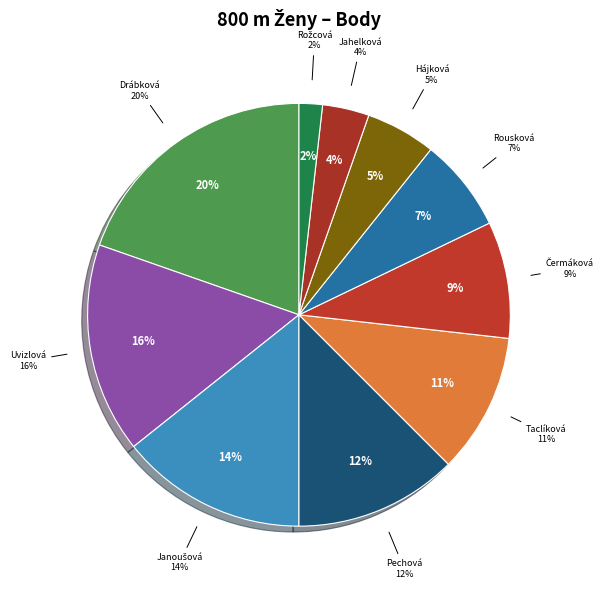

Count the number of slices in the pie.

10